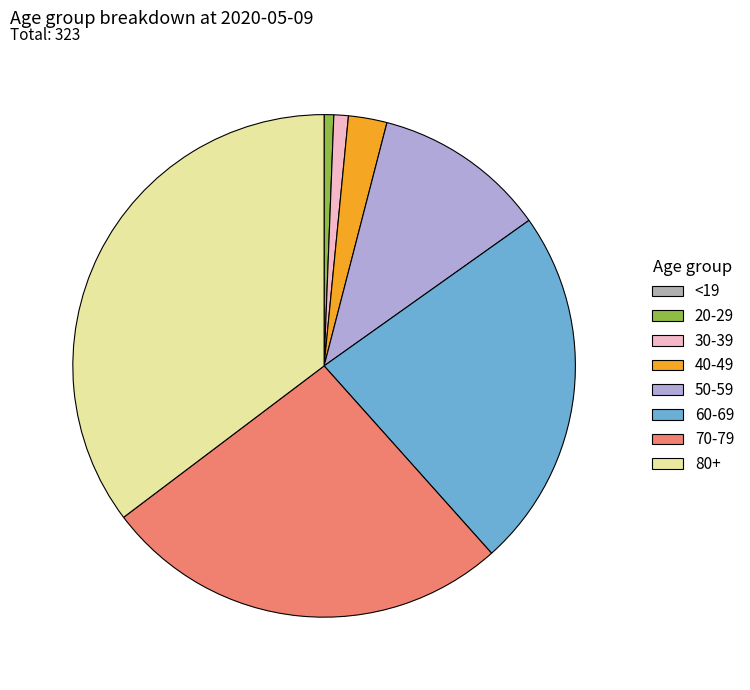

Is there any slice that represents more than half of the pie?

No